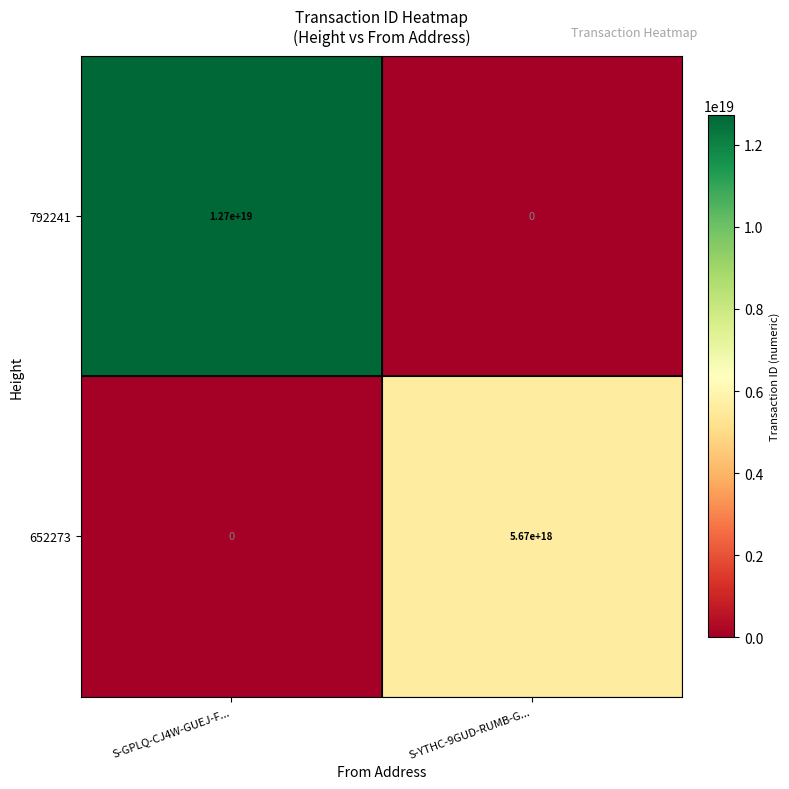

List the series in order of their overall mean, lowest first.

652273, 792241